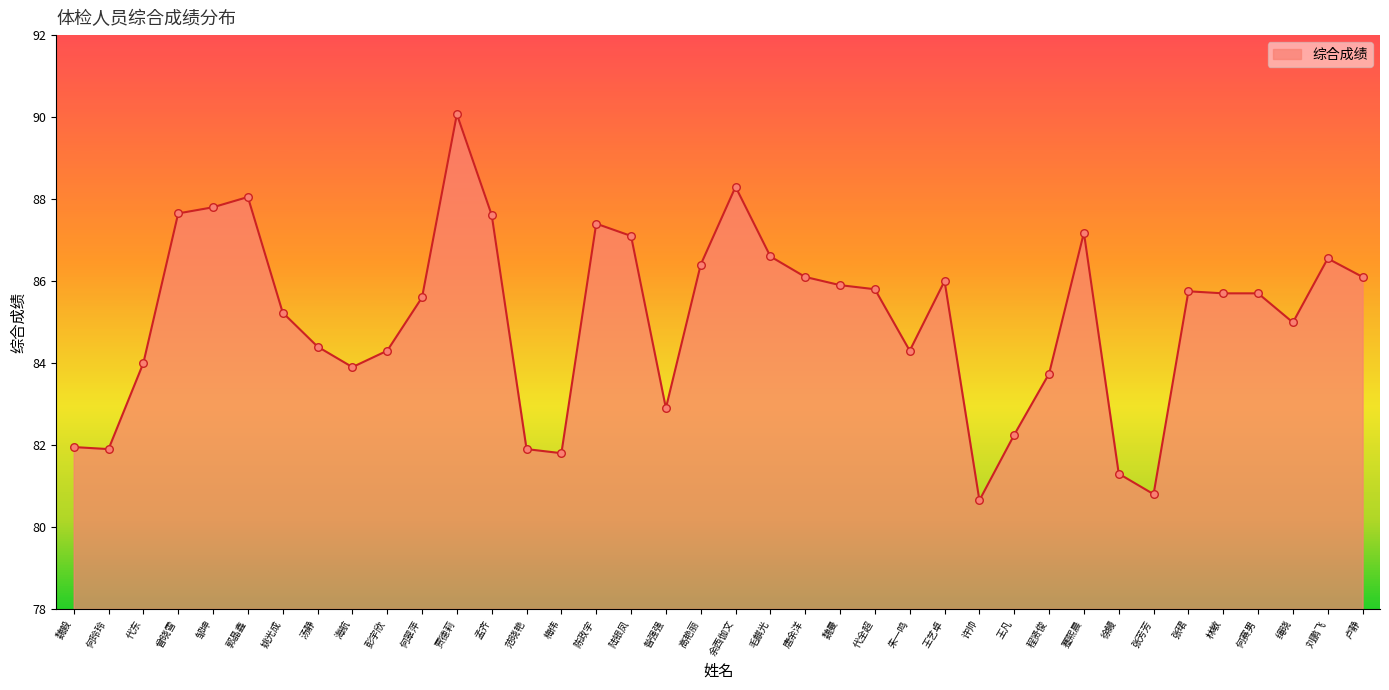

Approximately how many times larger is the value at 曾晓雪 compared to 王凡?

1.1